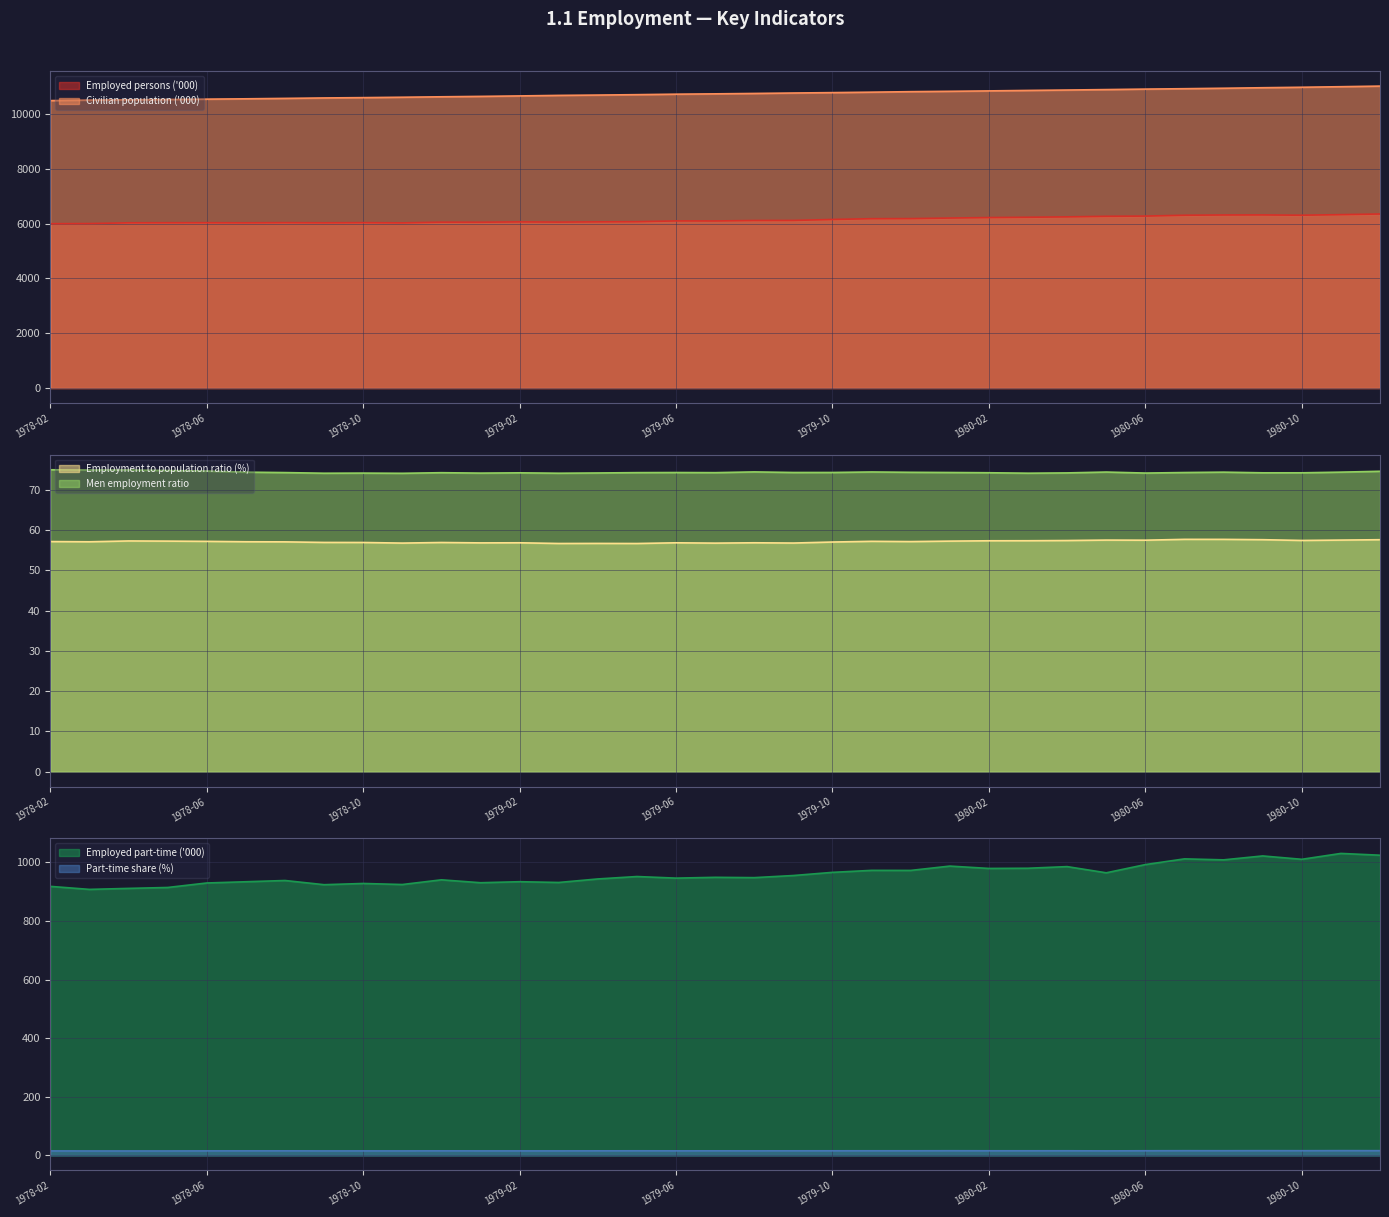

Rank the categories by Civilian population ('000) value from highest to lowest.

1980-12, 1980-11, 1980-10, 1980-09, 1980-08, 1980-07, 1980-06, 1980-05, 1980-04, 1980-03, 1980-02, 1980-01, 1979-12, 1979-11, 1979-10, 1979-09, 1979-08, 1979-07, 1979-06, 1979-05, 1979-04, 1979-03, 1979-02, 1979-01, 1978-12, 1978-11, 1978-10, 1978-09, 1978-08, 1978-07, 1978-06, 1978-05, 1978-04, 1978-03, 1978-02